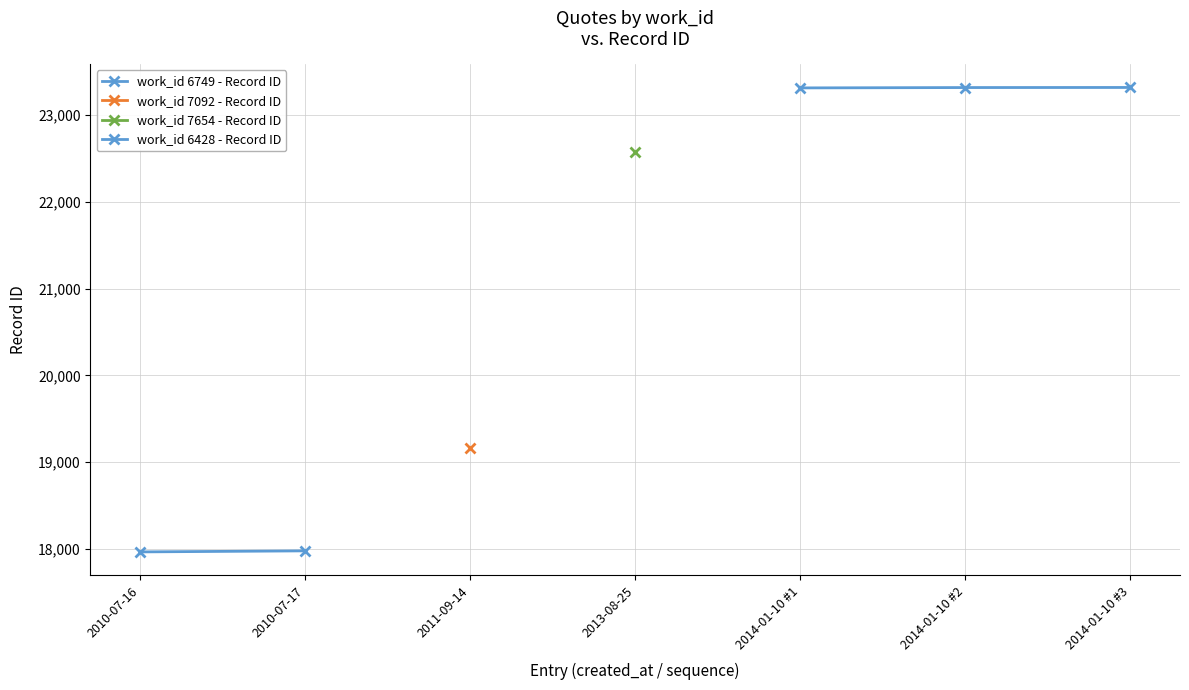

How many values are below 22573?

3